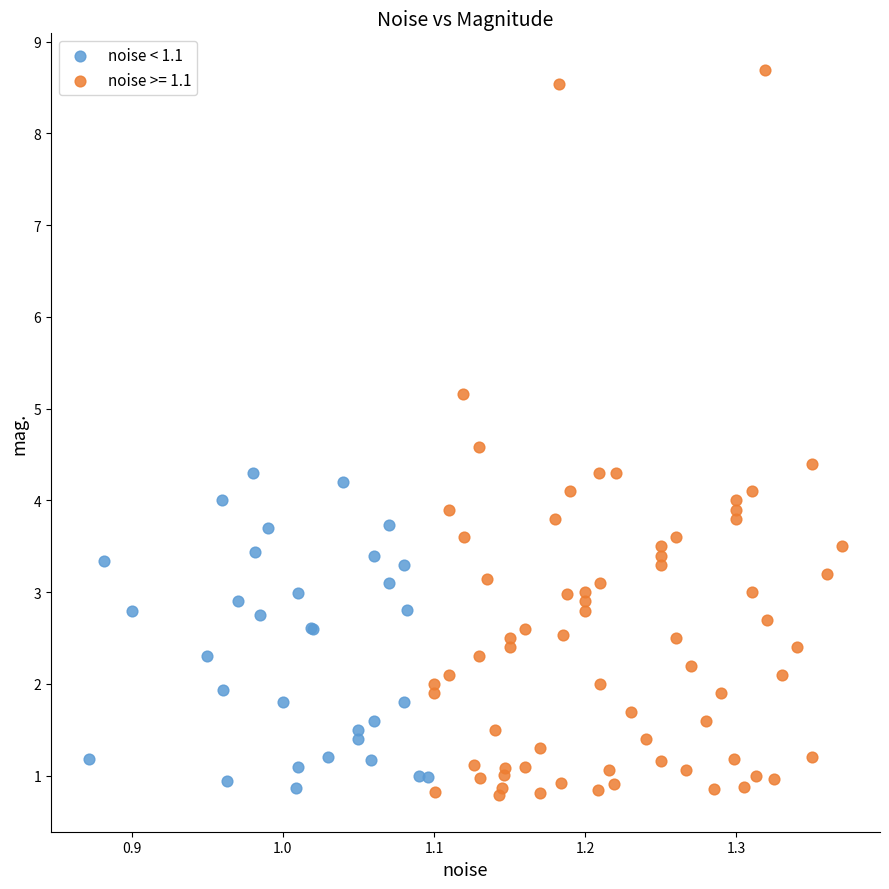

Which series reaches the maximum Y coordinate?

noise >= 1.1